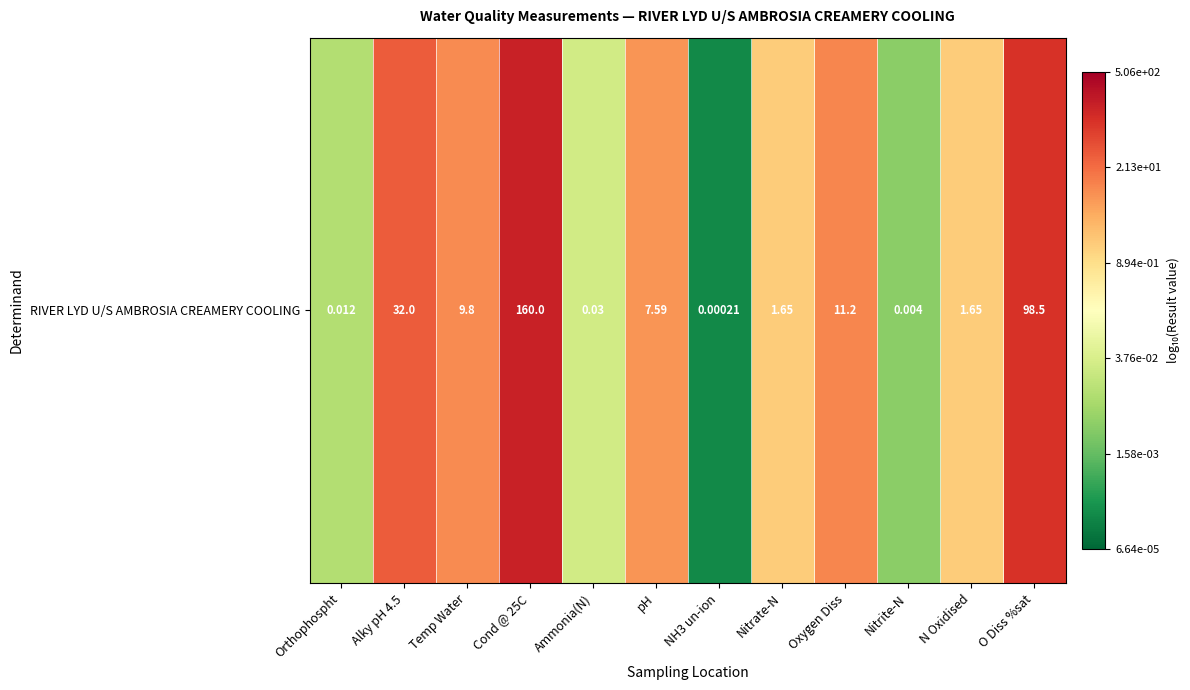

Is it true that the value at pH is 0.9?

True